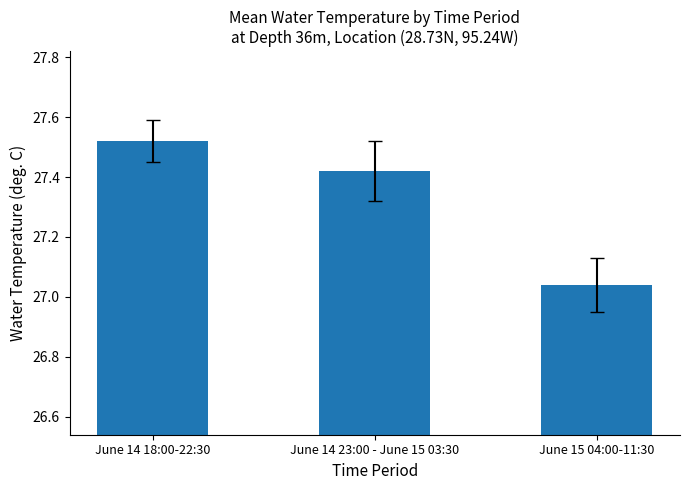

List the labels in order of value, smallest first.

June 15 04:00-11:30, June 14 23:00 - June 15 03:30, June 14 18:00-22:30